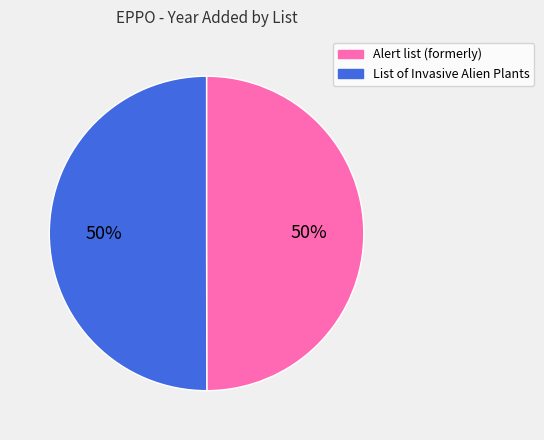

What is the ratio of the value at Alert list (formerly) to the value at List of Invasive Alien Plants?

1.0